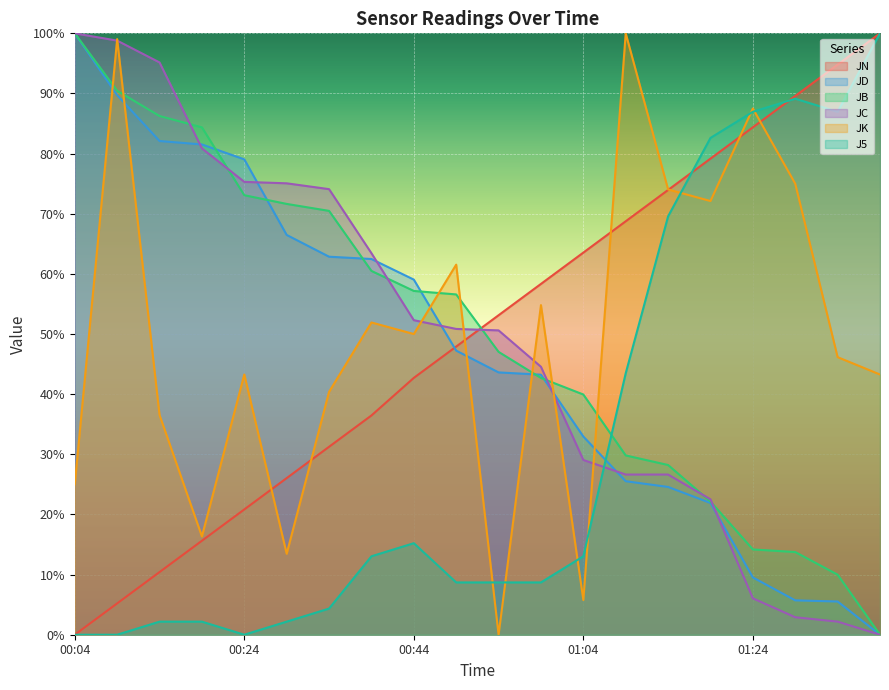

Does the chart display data point markers on the line(s)?

No